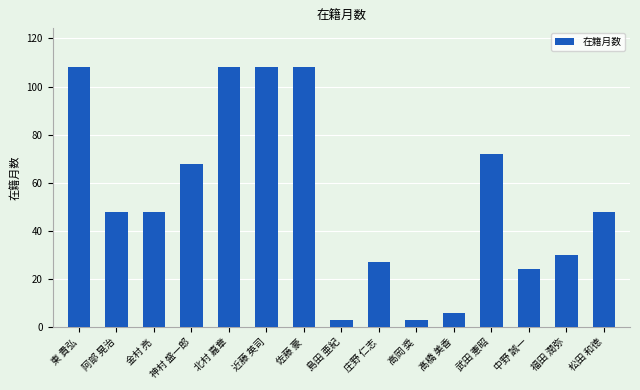

The chart shows a value of 48 at 松田 和徳. True or false?

True